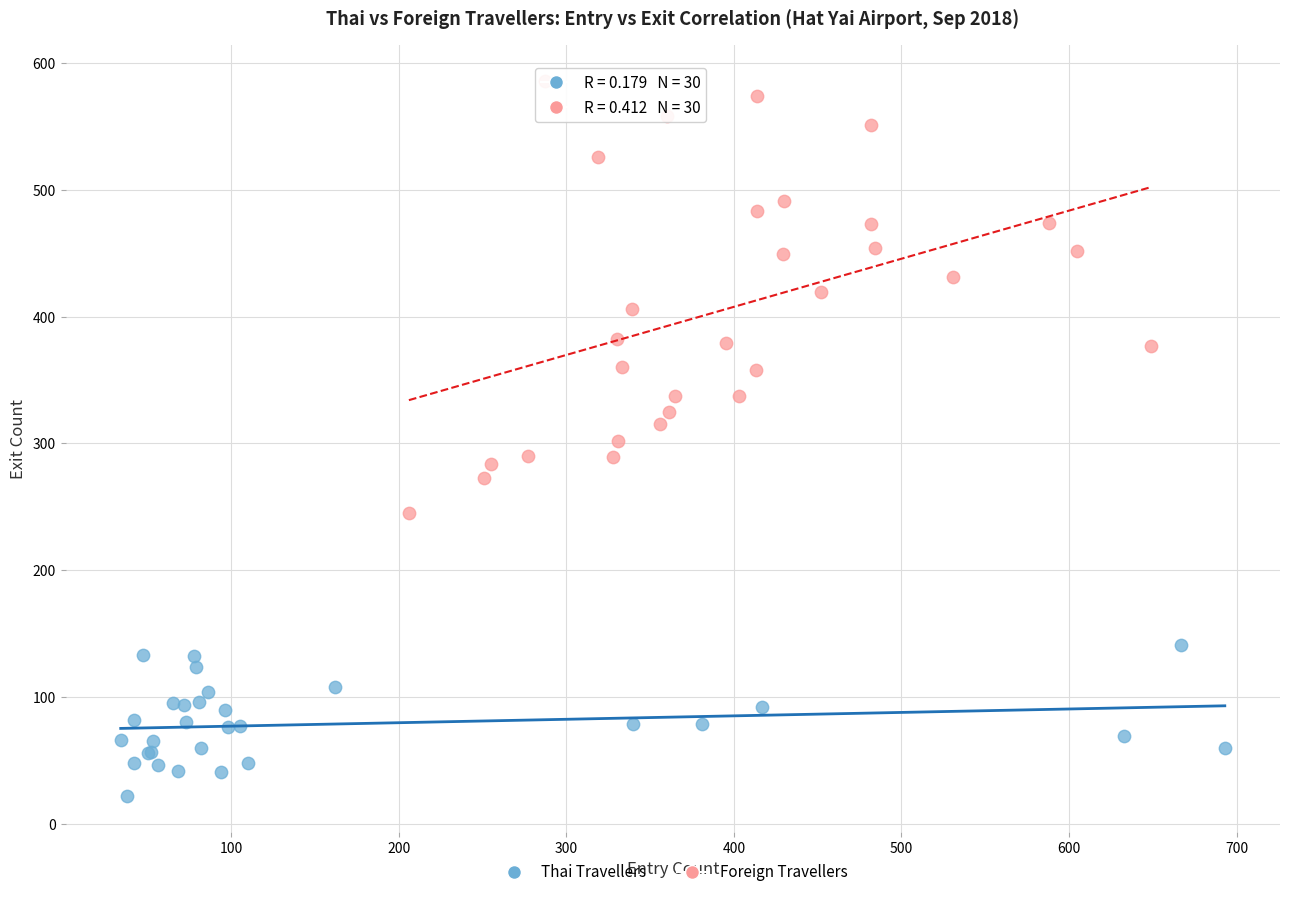

Which series has the largest Y range (max minus min)?

Foreign Travellers